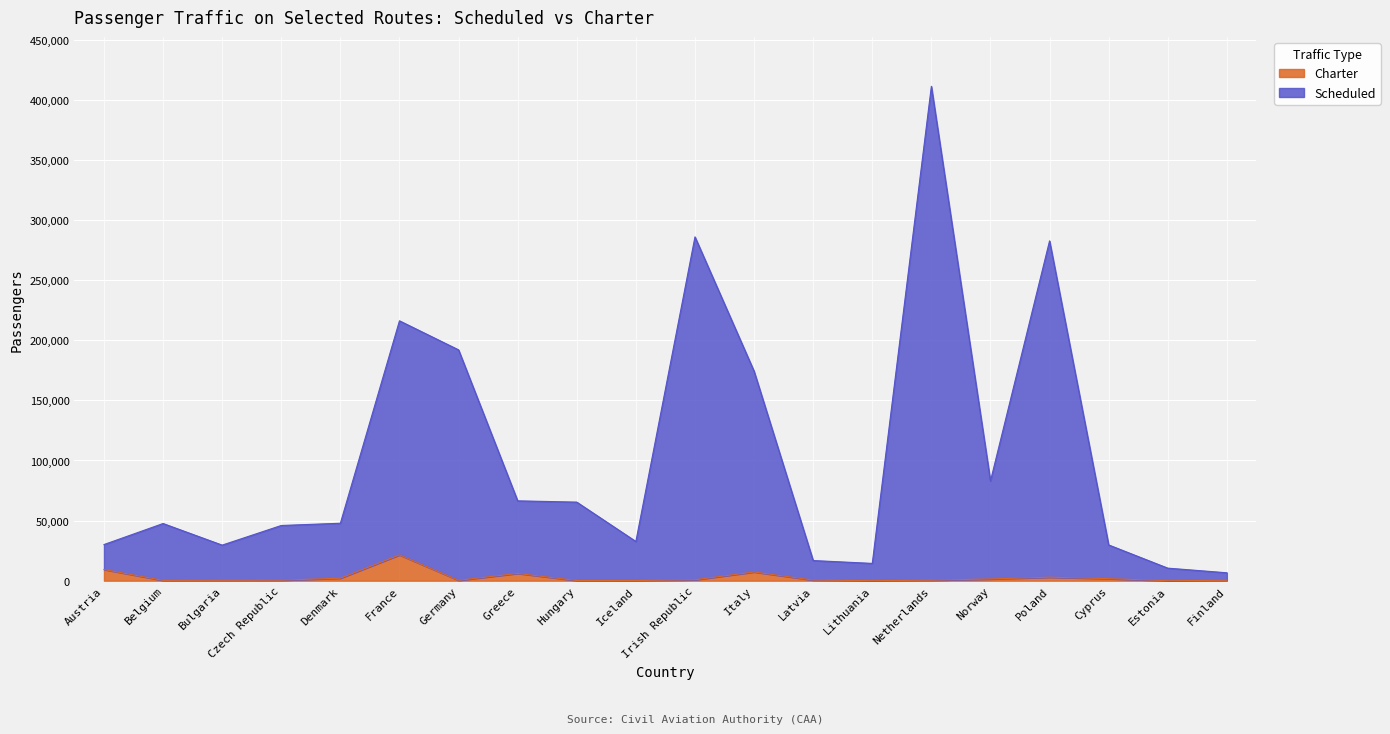

At which category is the sum across all series the highest?

Netherlands